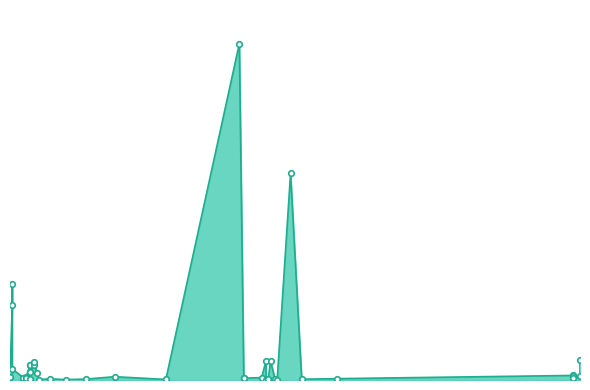

List the labels in order of value, smallest first.

24.07.2016, 29.07.2016, 13.04.2016, 25.04.2016, 09.06.2016, 25.07.2016, 28.07.2016, 09.08.2016, 09.04.2016, 04.05.2016, 07.04.2016, 18.04.2016, 25.08.2016, 07.04.2016, 14.07.2016, 14.07.2016, 09.12.2016, 06.04.2016, 22.07.2016, 07.04.2016, 31.03.2016, 17.05.2016, 12.12.2016, 09.12.2016, 09.12.2016, 12.04.2016, 09.04.2016, 31.03.2016, 01.04.2016, 09.04.2016, 11.04.2016, 09.04.2016, 11.04.2016, 24.07.2016, 26.07.2016, 12.12.2016, 01.04.2016, 01.04.2016, 04.08.2016, 12.07.2016